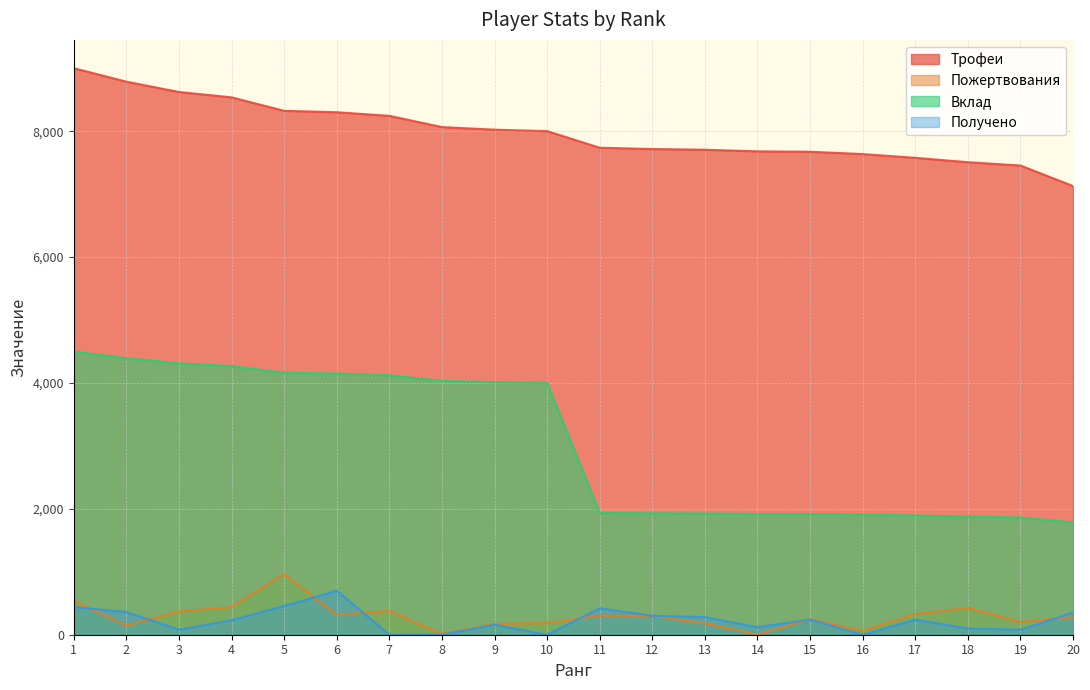

How many values in the Вклад series are below 4000?

10